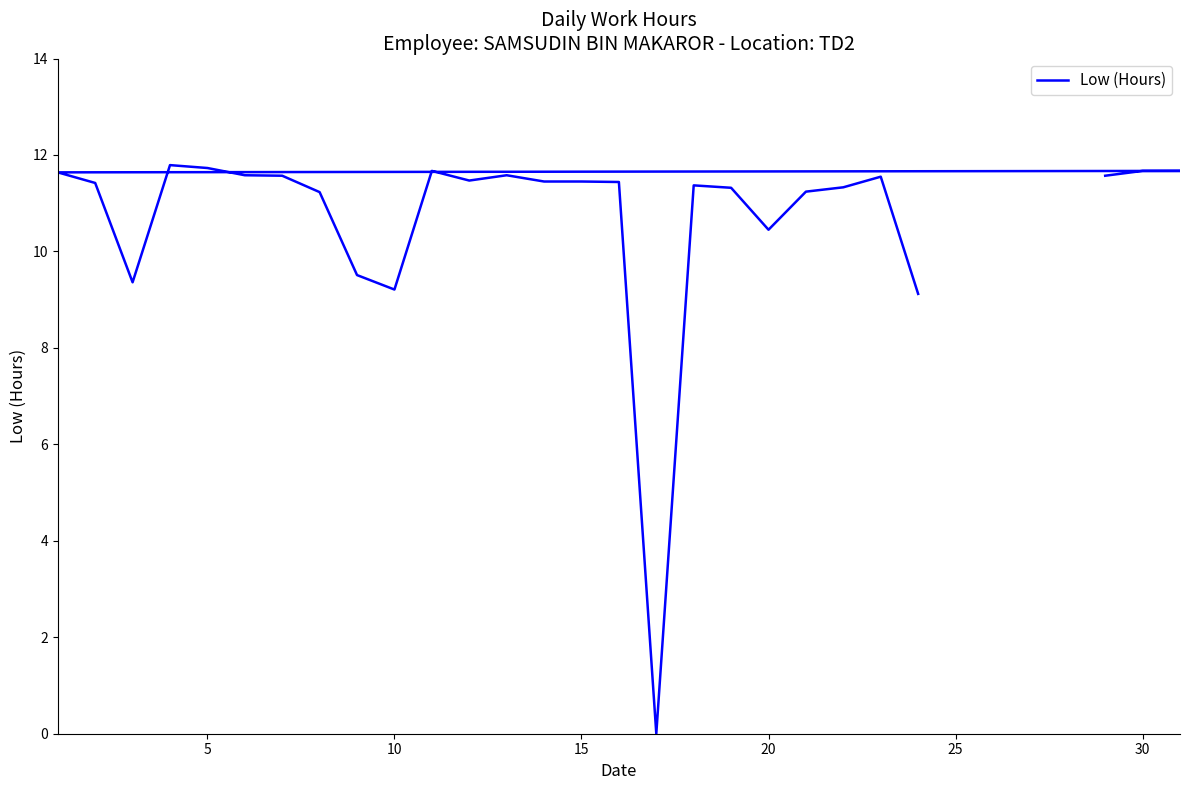

Reading right to left, transcribe all the data shown in this chart.

9.1	11.6	11.3	11.2	10.4	11.3	11.4	0.0	11.4	11.4	11.4	11.6	11.5	11.7	9.2	9.5	11.2	11.6	11.6	11.7	11.8	9.4	11.4	11.6	11.7	11.7	11.6